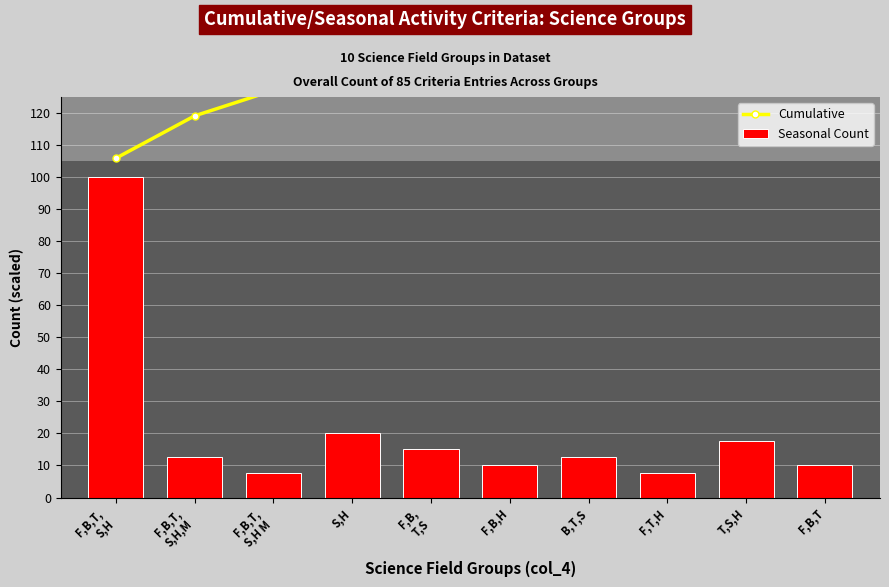

What are all the series names shown in the legend?

Cumulative, Seasonal Count